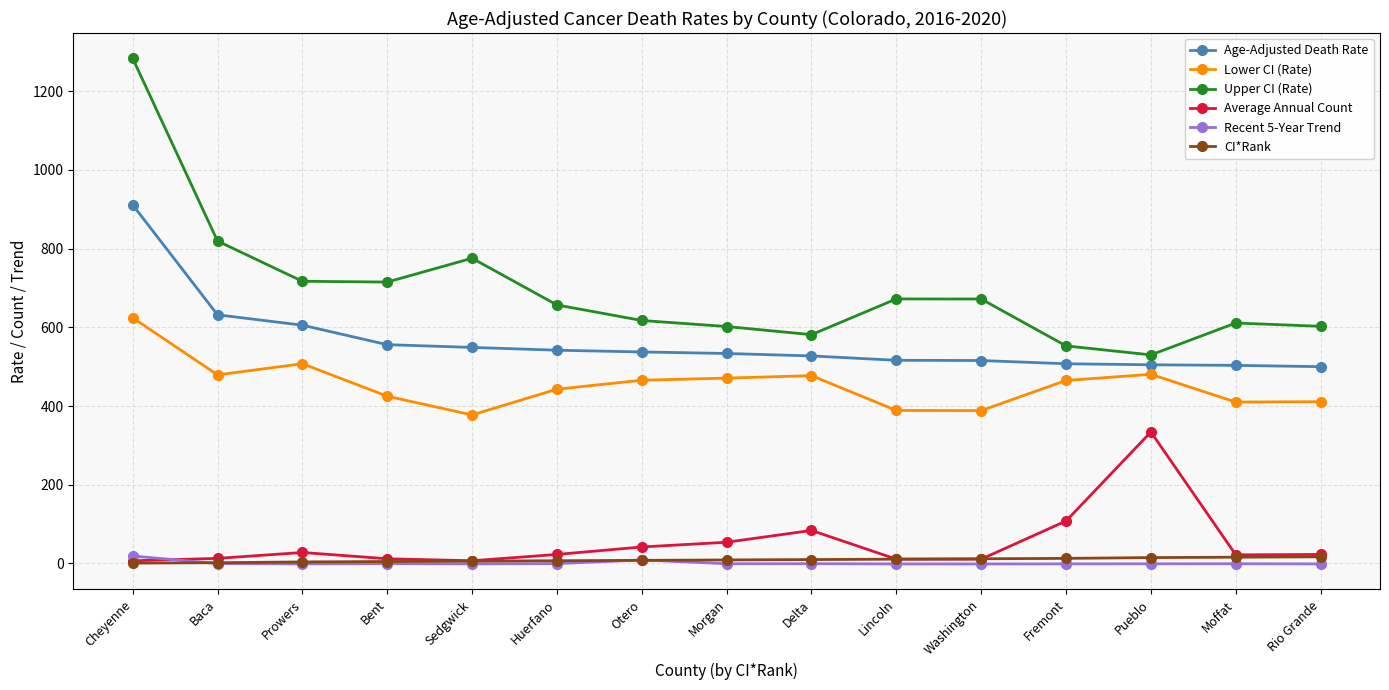

True or false: Upper CI (Rate) has a value of 610.8 at Moffat.

True